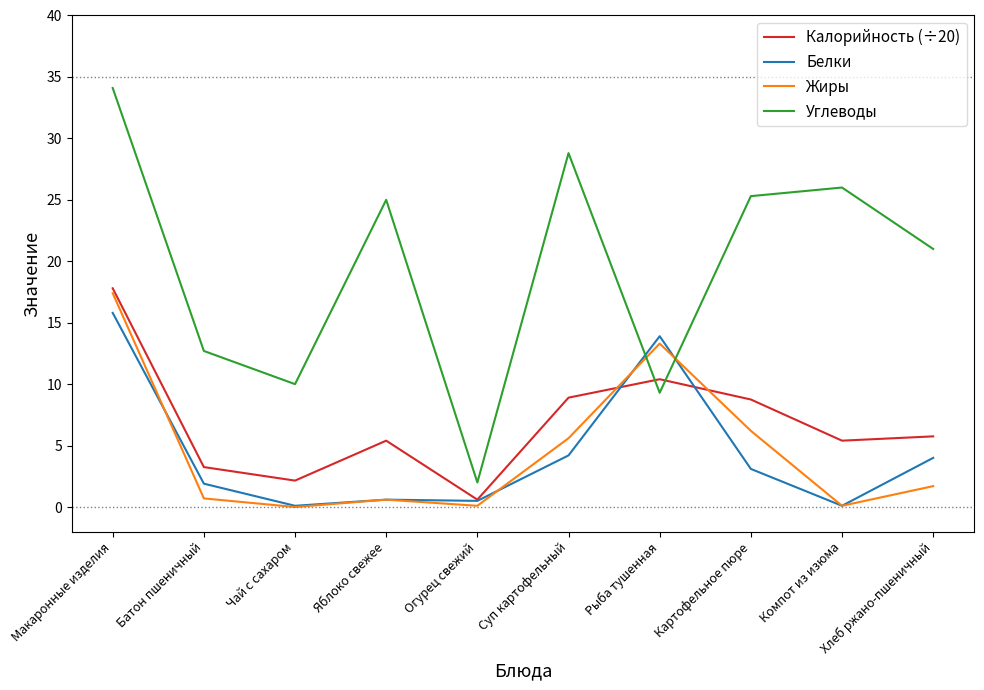

What is the sum of all Белки values?

44.2